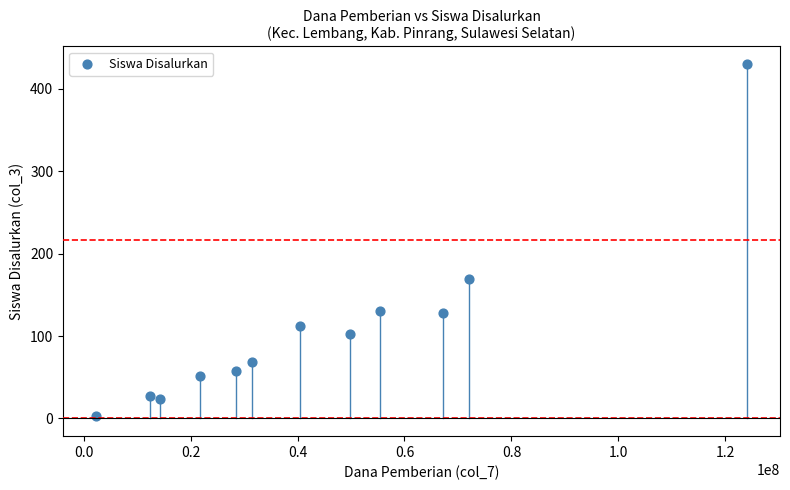

What is the average X value?

43312500